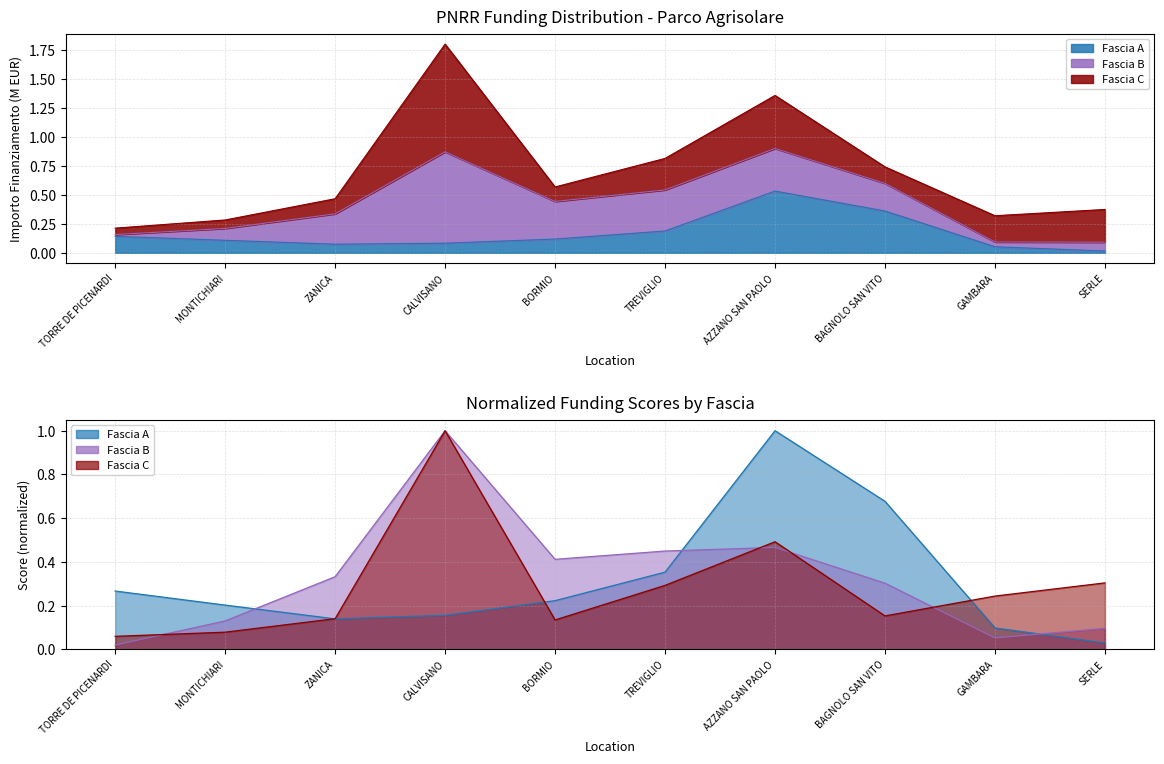

The value at GAMBARA is 0.0. True or false?

False